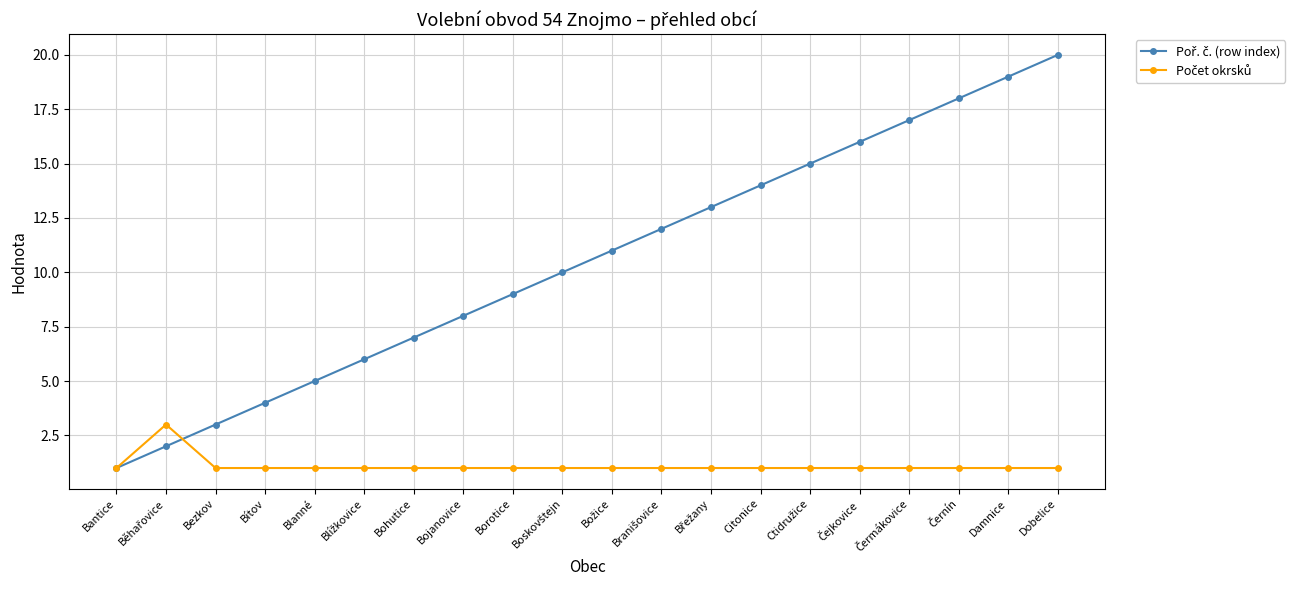

At which category is the sum across all series the highest?

Dobelice